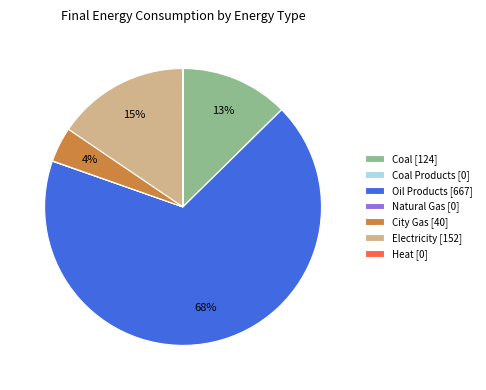

To the nearest percent, what is the difference between the largest and smallest slice percentages?

68%